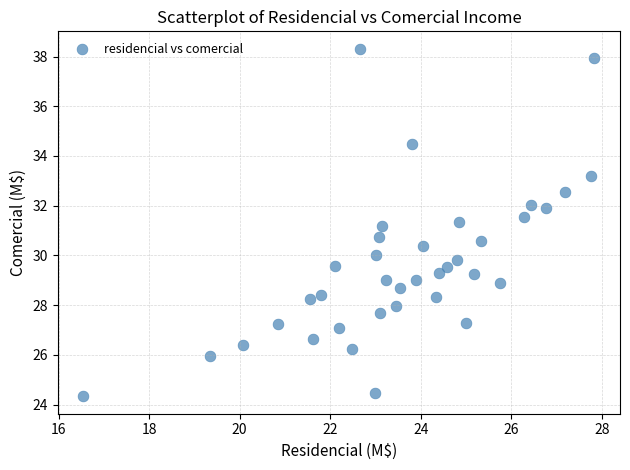

What is the range of Y values (max minus min)?

14.0